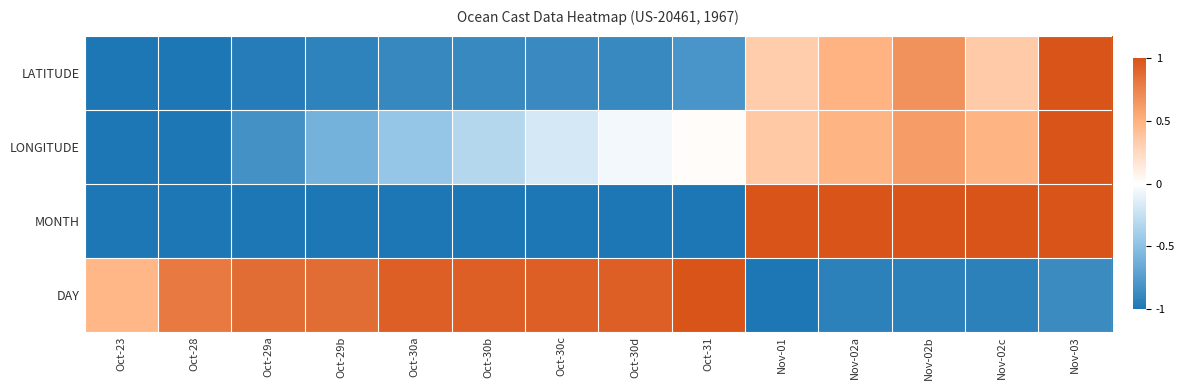

At how many categories does at least one series exceed 0?

14